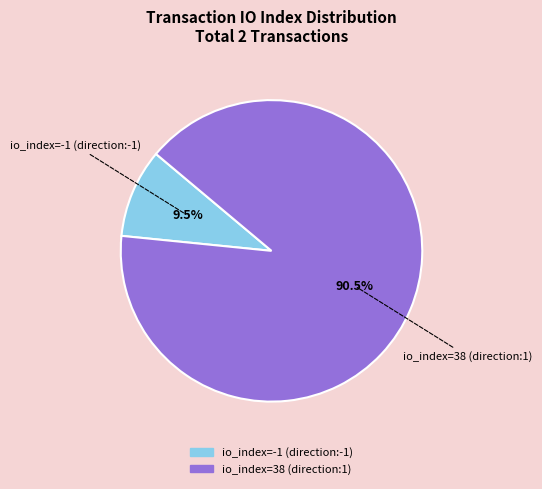

To the nearest percent, what is the average slice percentage?

50%